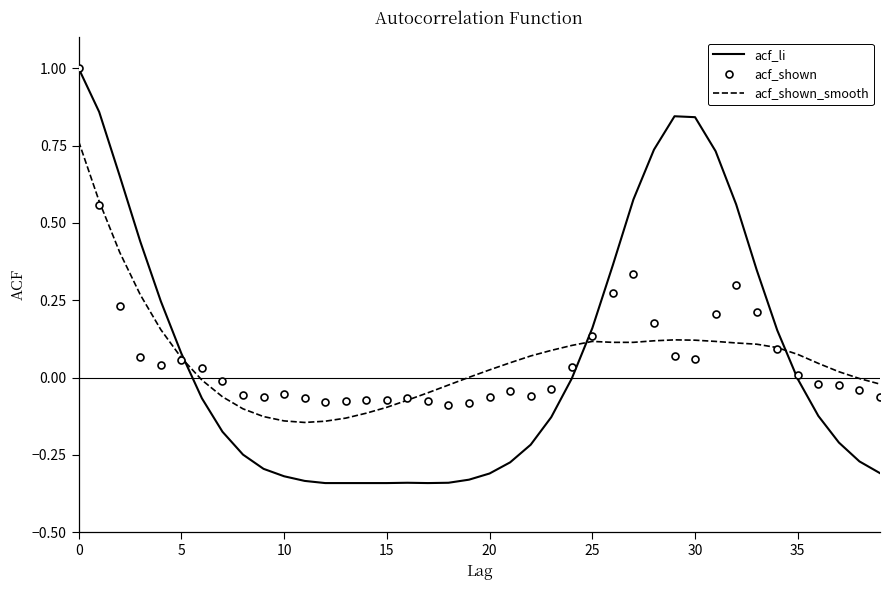

Which series has the largest range (max minus min)?

acf_li